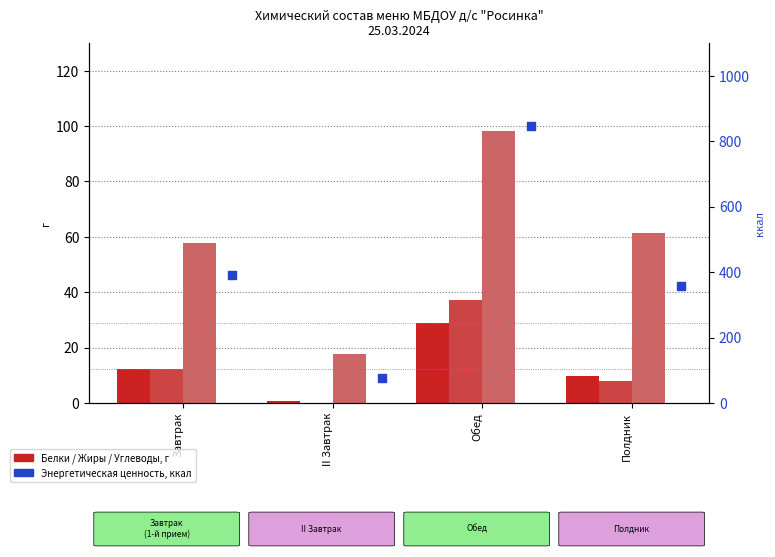

What is the total value across all series at Полдник?

435.9